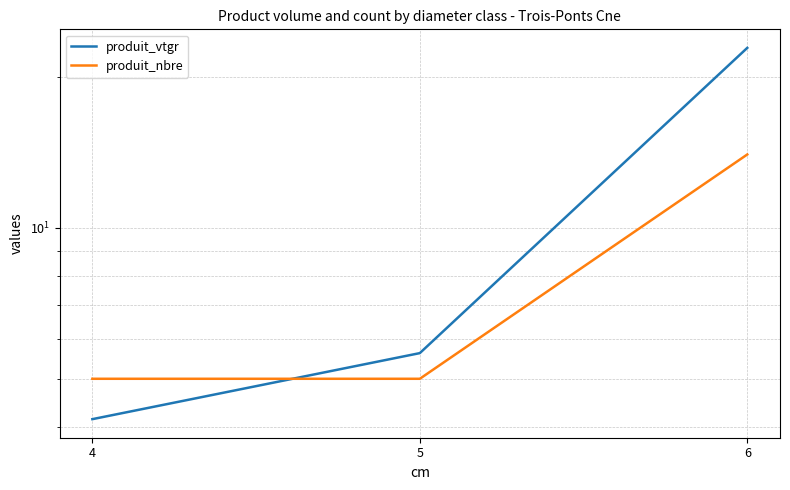

What is the maximum value shown in the chart?

22.8